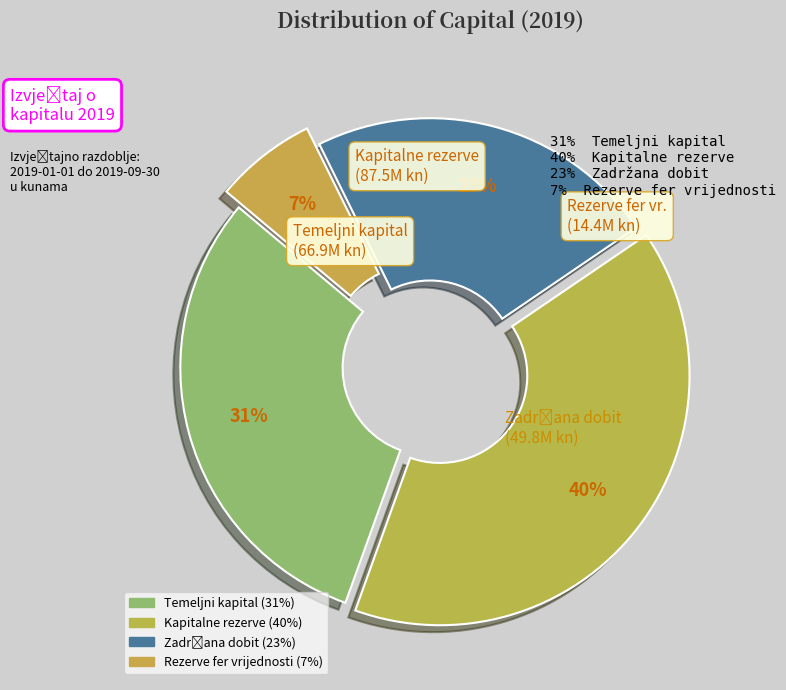

Approximately how many times larger is the value at Temeljni kapital compared to Rezerve fer vrijednosti?

4.7